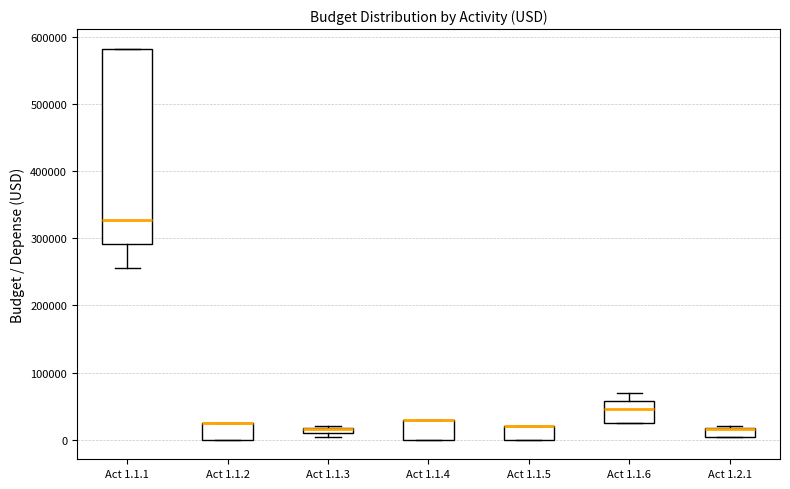

Which box is the tallest, from its lower edge to its upper edge?

Act 1.1.1